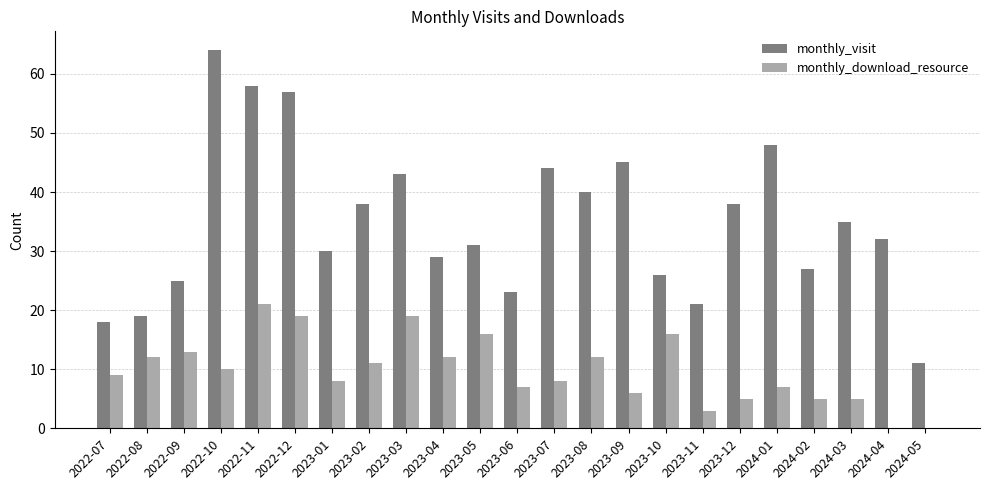

The monthly_visit series shows 16 at 2023-02. True or false?

False